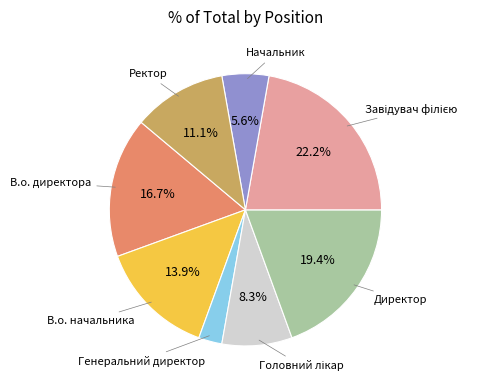

Count the number of slices in the pie.

8